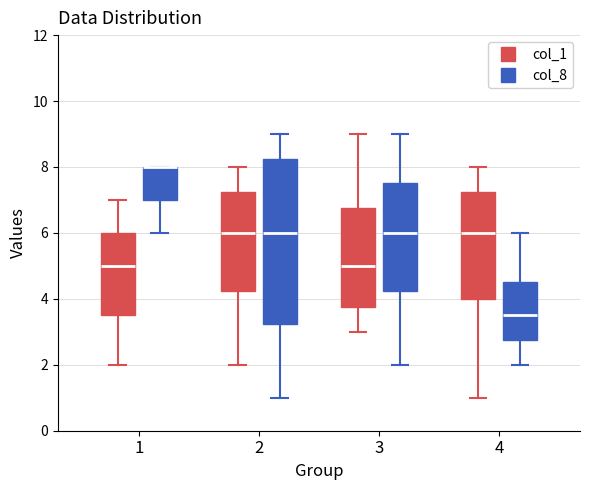

Reading left to right, read every box against the y-axis: the position of its median line, the range the box covers, and the ends of its whiskers. The values are not printed on the chart, so give them approximately, as read against the axis.

1 (col_1): median 5.0, box 3.6 to 6.0, whiskers 2.0 to 7.0
1 (col_8): median 8.0 (drawn on the box's upper edge), box 7.0 to 8.0, whiskers 6.0 to 8.0
2 (col_1): median 6.0, box 4.2 to 7.2, whiskers 2.0 to 8.0
2 (col_8): median 6.0, box 3.2 to 8.2, whiskers 1.0 to 9.0
3 (col_1): median 5.0, box 3.8 to 6.8, whiskers 3.0 to 9.0
3 (col_8): median 6.0, box 4.2 to 7.6, whiskers 2.0 to 9.0
4 (col_1): median 6.0, box 4.0 to 7.2, whiskers 1.0 to 8.0
4 (col_8): median 3.6, box 2.8 to 4.6, whiskers 2.0 to 6.0